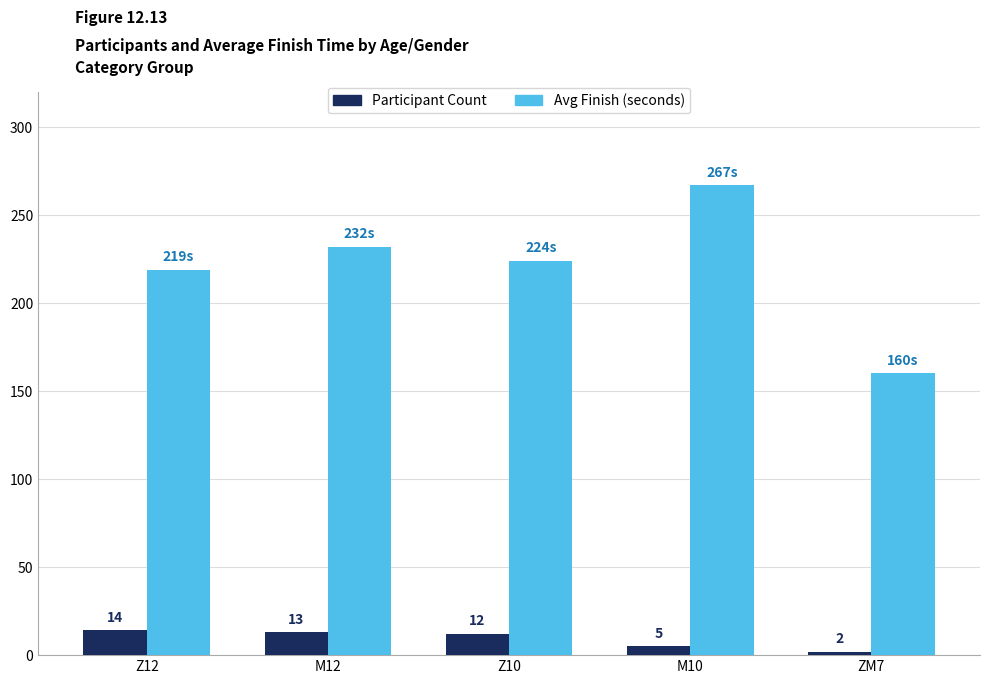

Which category has the highest value in the Avg Finish (seconds) series?

M10